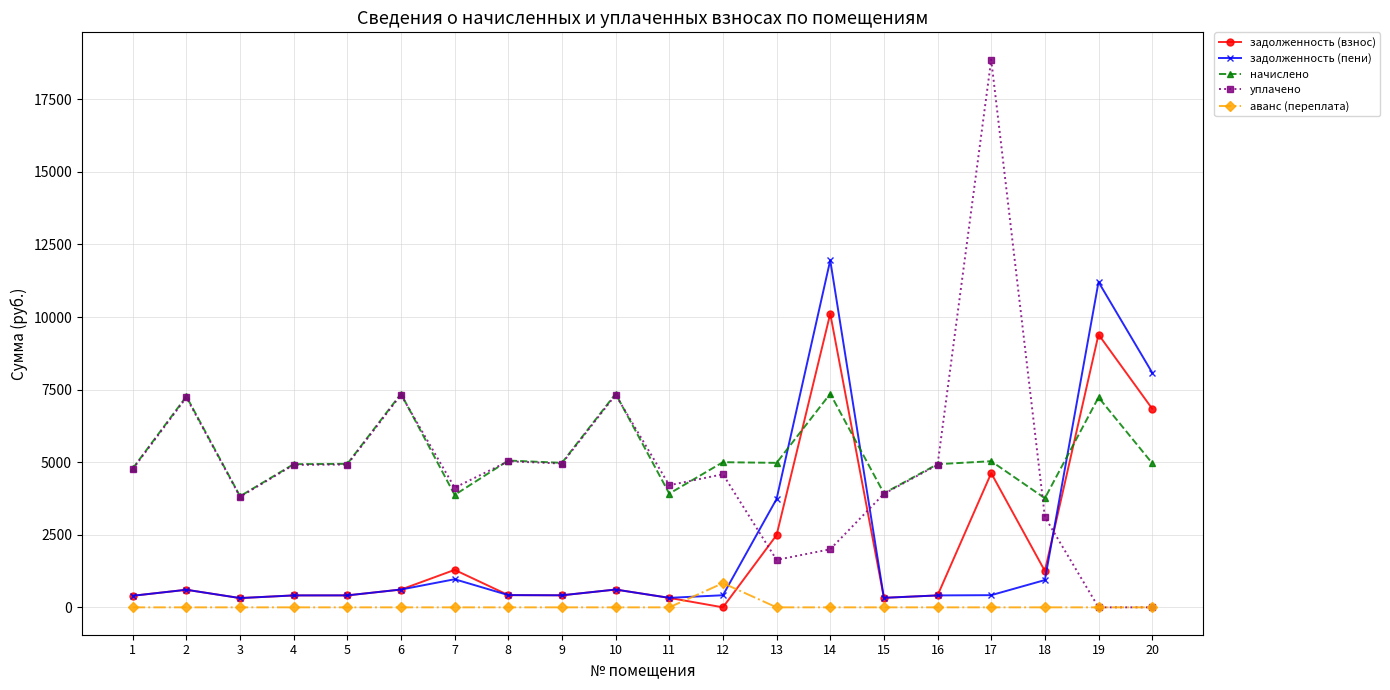

At which label does задолженность (взнос) first exceed 605?

2